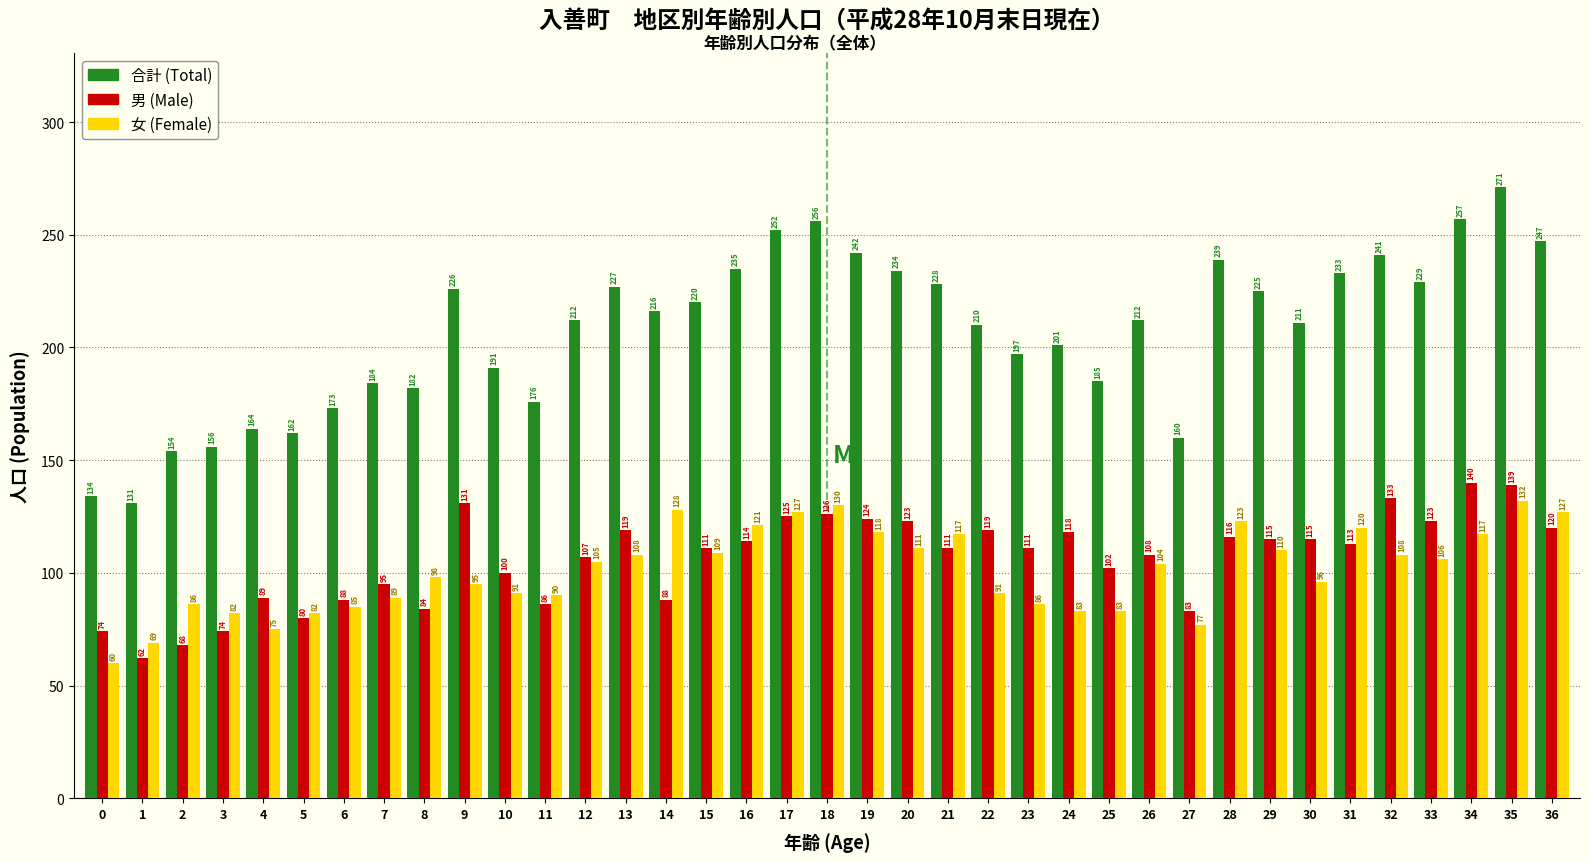

Reading left to right, transcribe all the data shown in this chart.

合計 (Total): 134	131	154	156	164	162	173	184	182	226	191	176	212	227	216	220	235	252	256	242	234	228	210	197	201	185	212	160	239	225	211	233	241	229	257	271	247
男 (Male): 74	62	68	74	89	80	88	95	84	131	100	86	107	119	88	111	114	125	126	124	123	111	119	111	118	102	108	83	116	115	115	113	133	123	140	139	120
女 (Female): 60	69	86	82	75	82	85	89	98	95	91	90	105	108	128	109	121	127	130	118	111	117	91	86	83	83	104	77	123	110	96	120	108	106	117	132	127